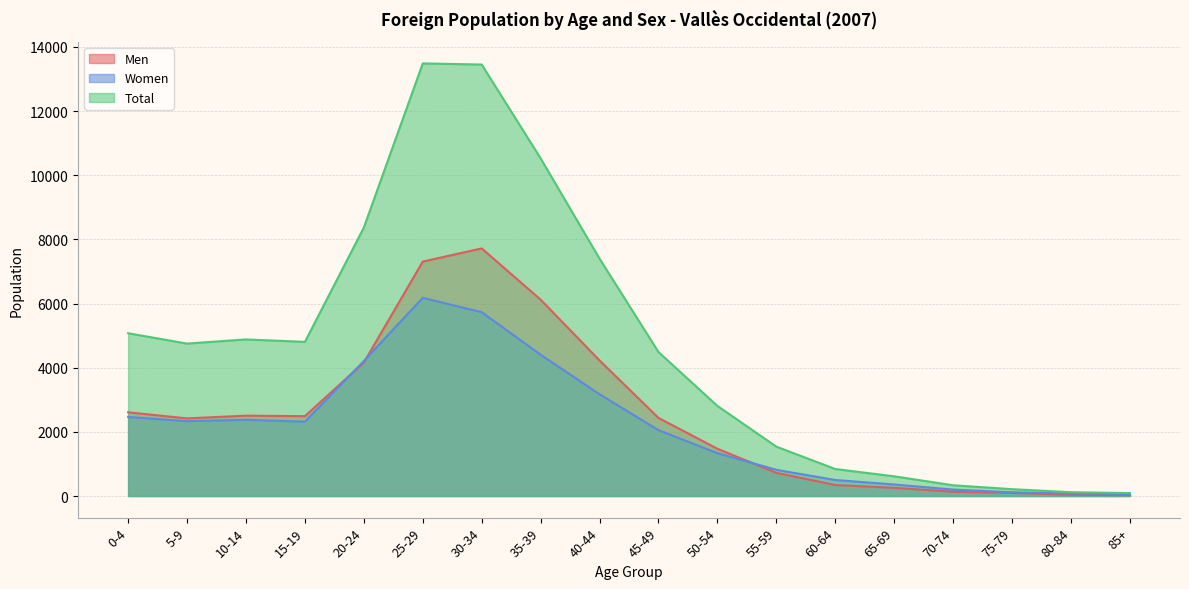

What is the approximate value of Total at 60-64, to the nearest 50?

850